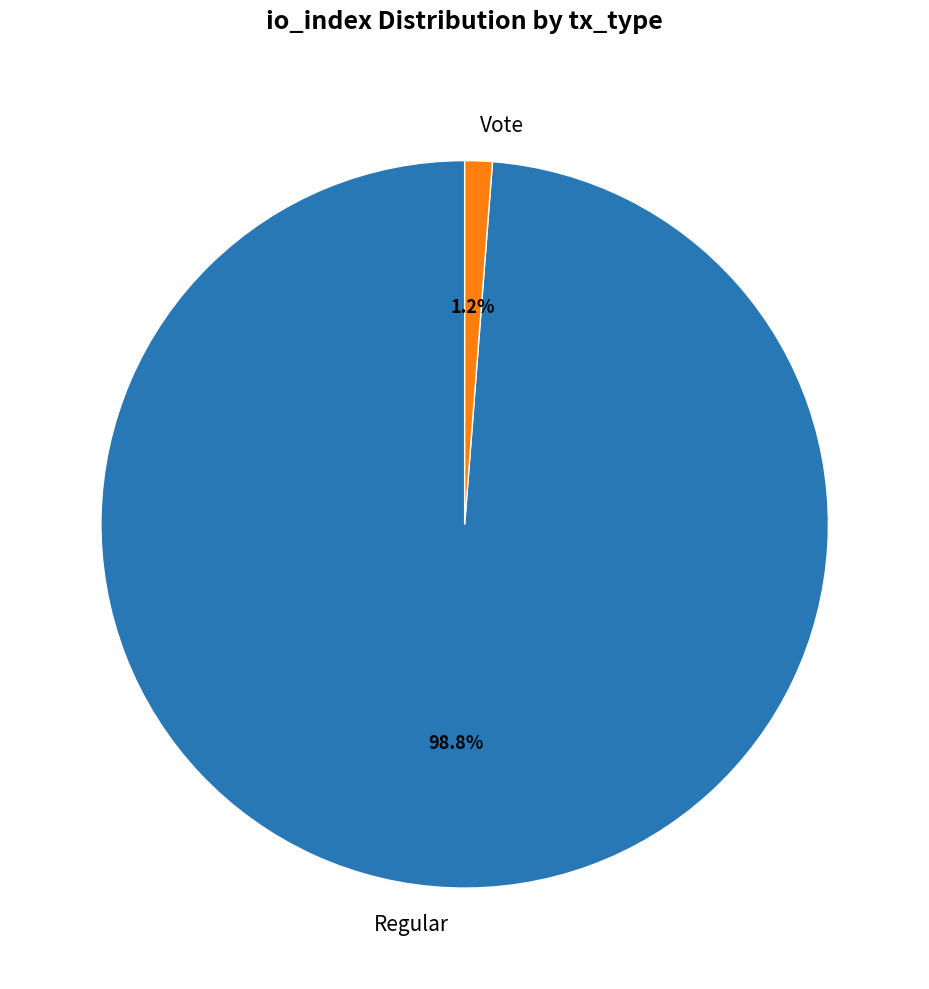

Which slice is the smallest?

Vote